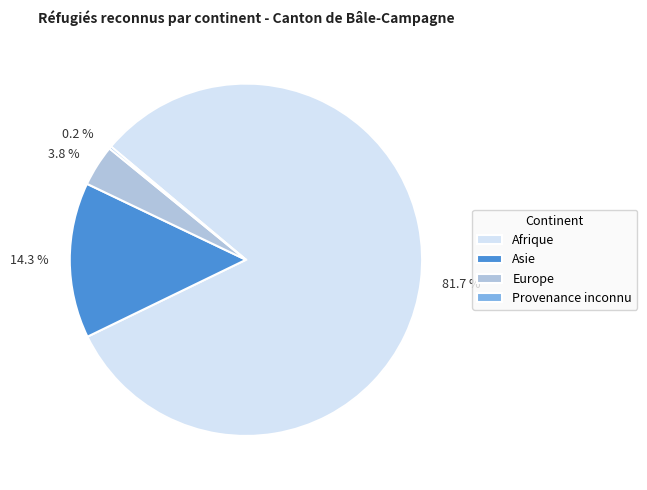

True or false: Asie accounts for 14% of the total.

True